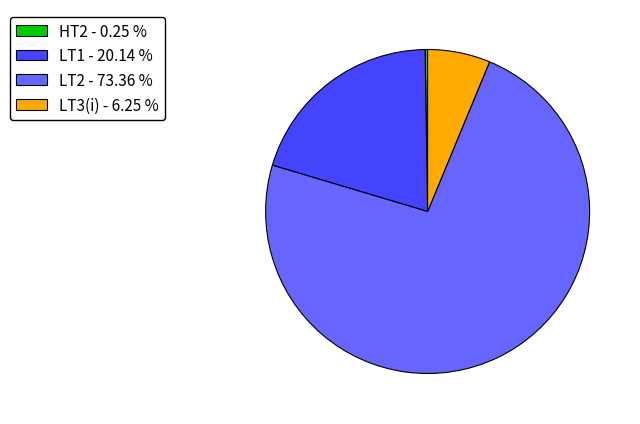

Which has a higher value, LT2 - 73.36 % or LT1 - 20.14 %?

LT2 - 73.36 %